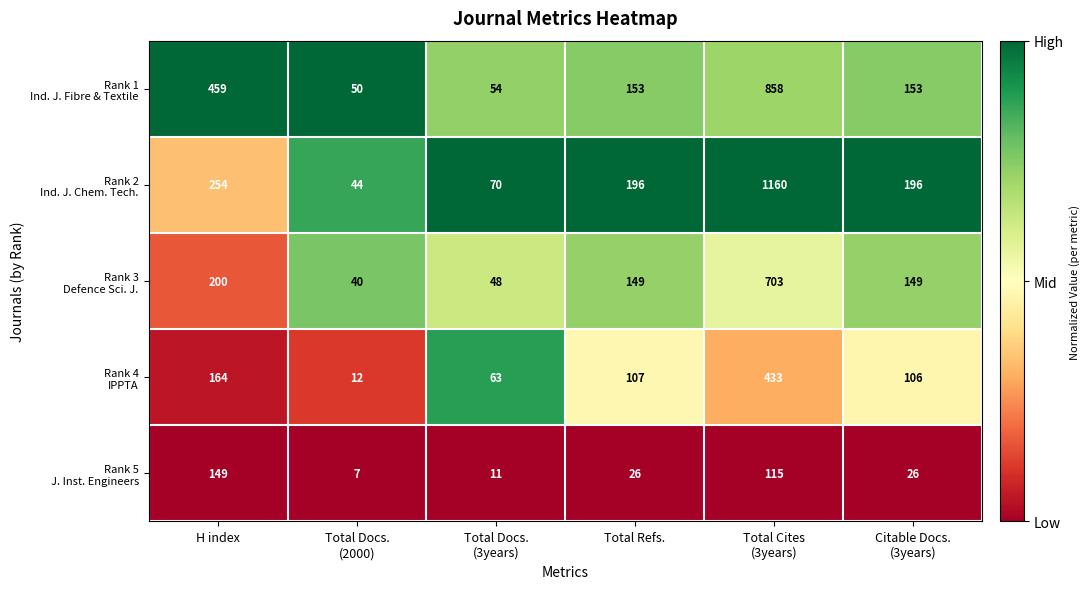

What is the difference between the highest and lowest values at Citable Docs.
(3years)?

170